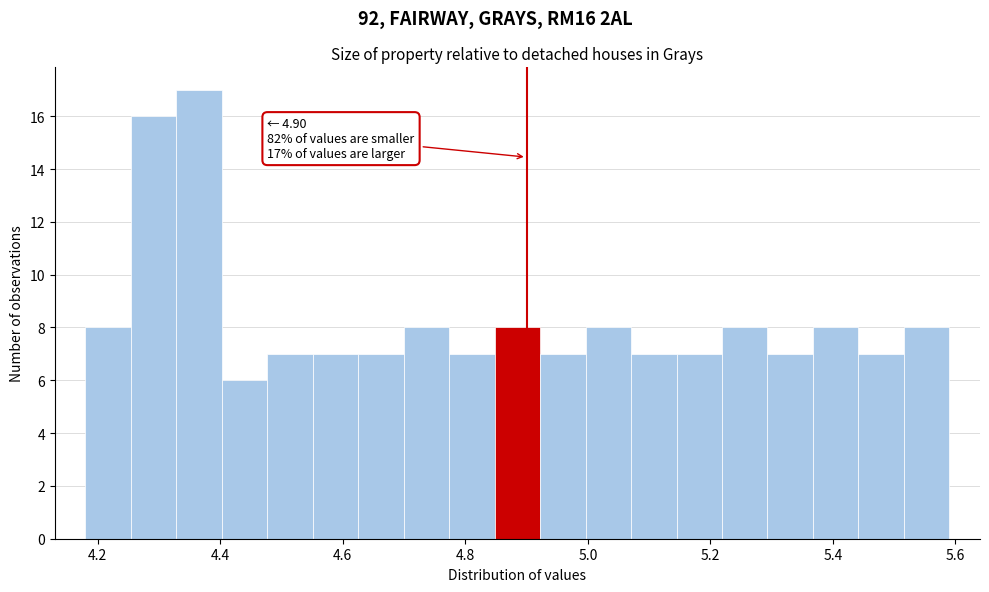

Read against the x-axis, roughly where is the centre of the tallest bar?

4.36